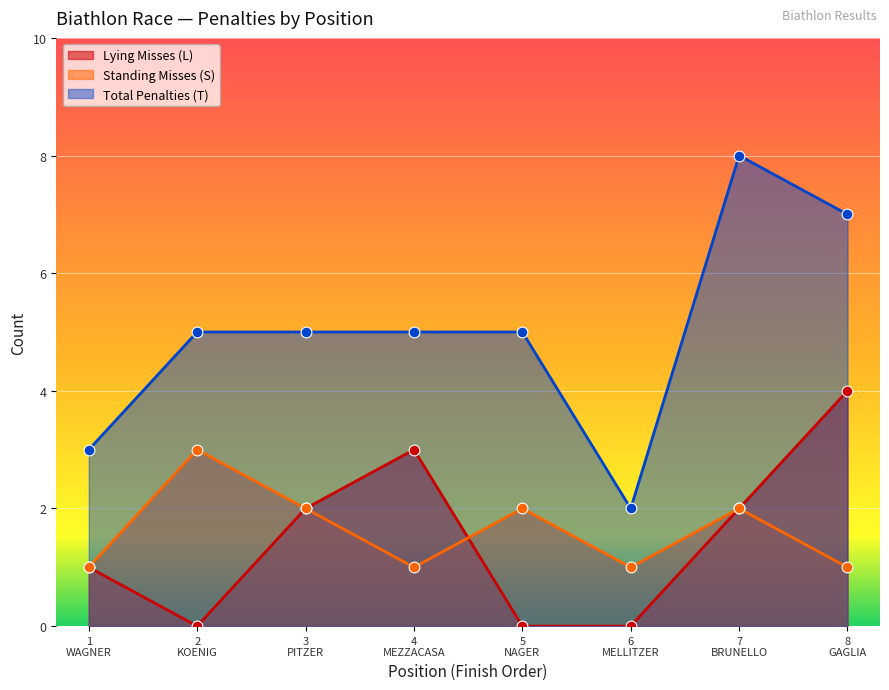

At how many categories does at least one series exceed 0?

8